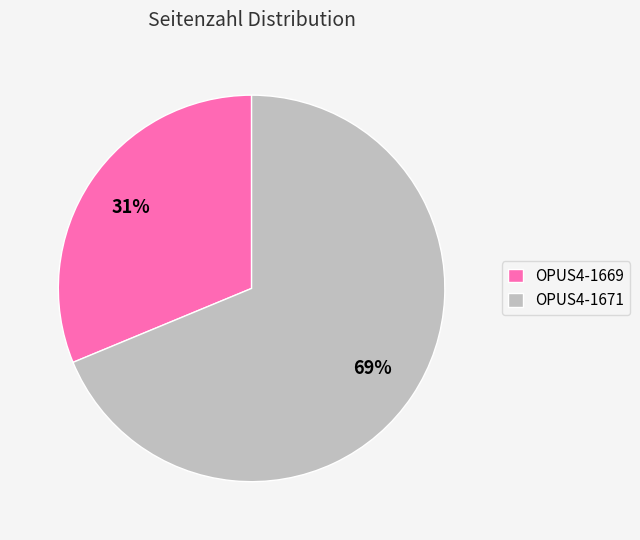

What percentage is the OPUS4-1671 slice, to the nearest percent?

69%